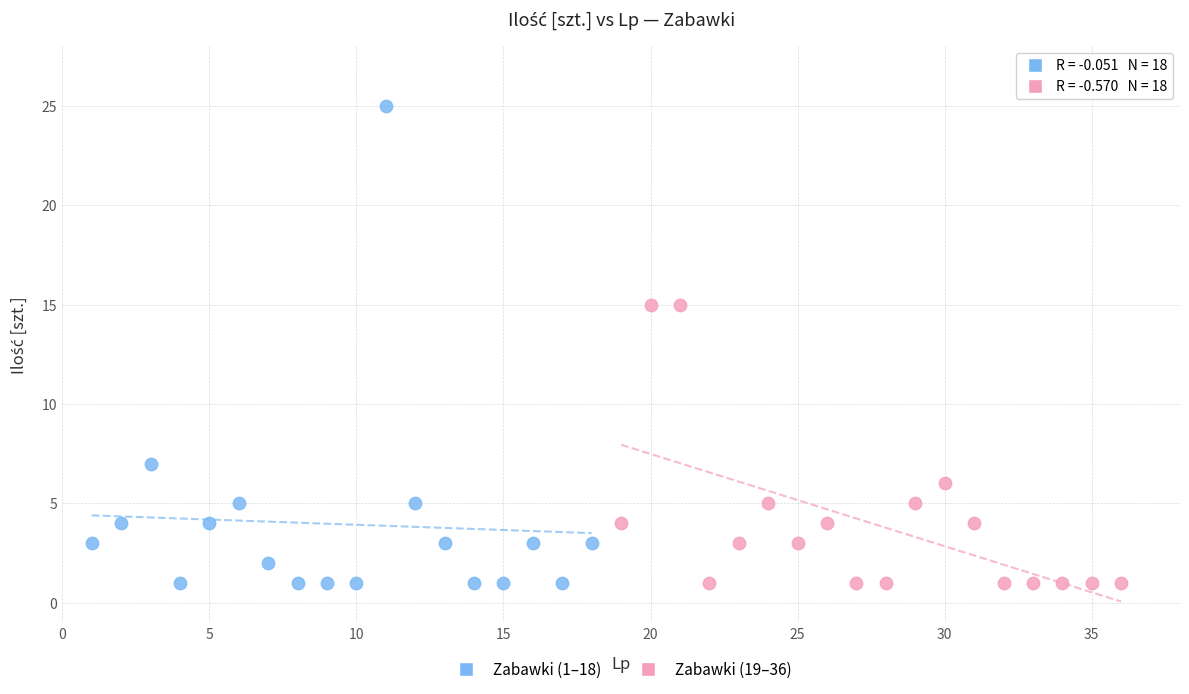

What are all the series names shown in the legend?

Zabawki (1–18), Zabawki (19–36)